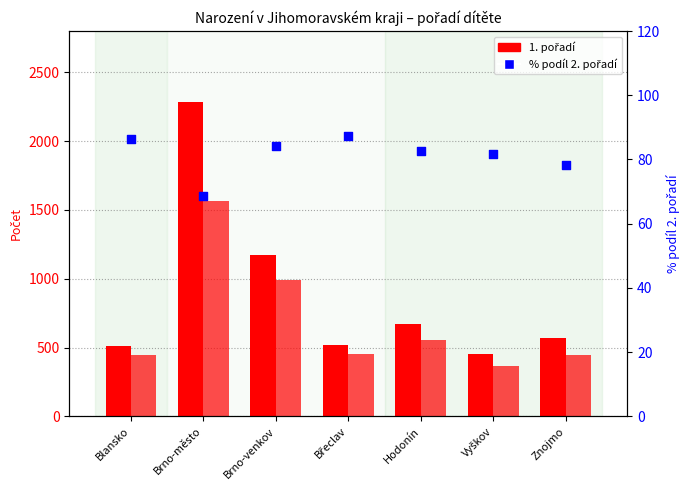

Which series reaches the minimum Y coordinate?

% podíl 2. pořadí